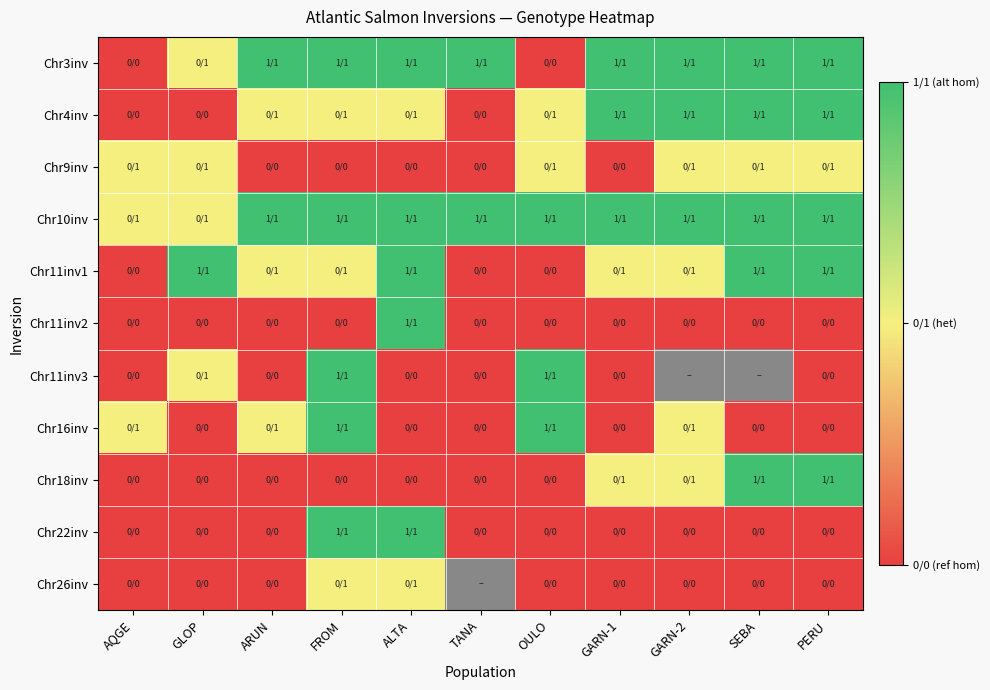

How many values in Chr9inv are above zero?

6